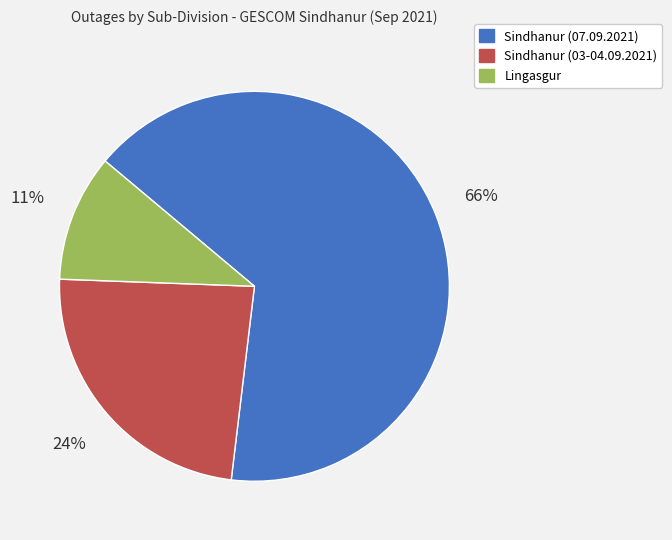

Count the number of slices in the pie.

3